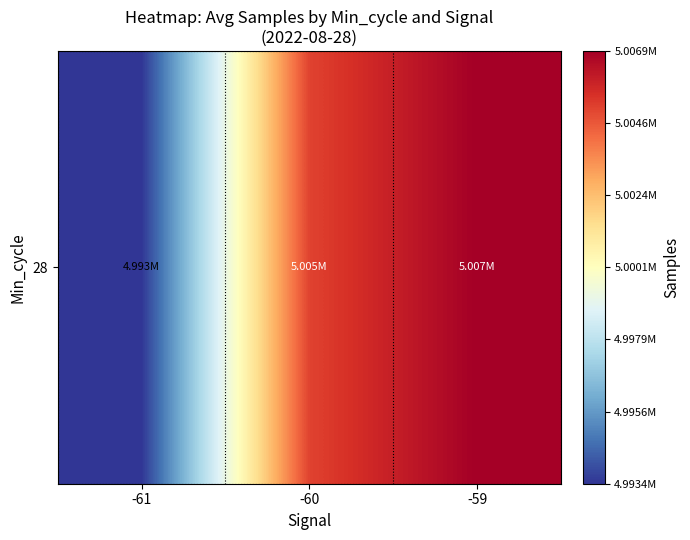

What is the greatest value displayed?

5006903.7